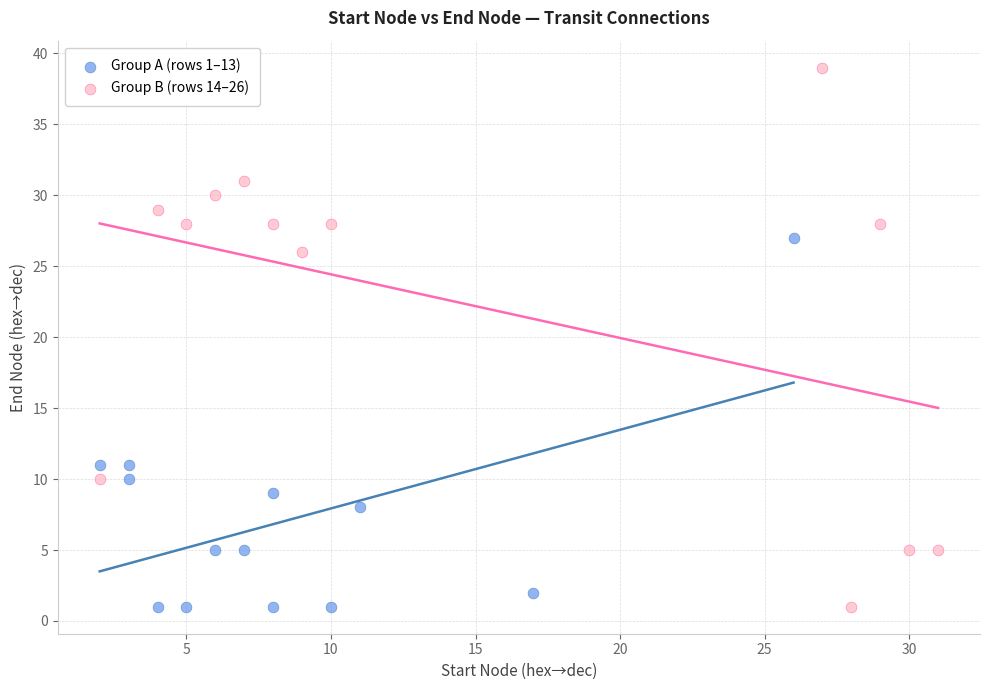

What are all the series names shown in the legend?

Group A (rows 1–13), Group B (rows 14–26)